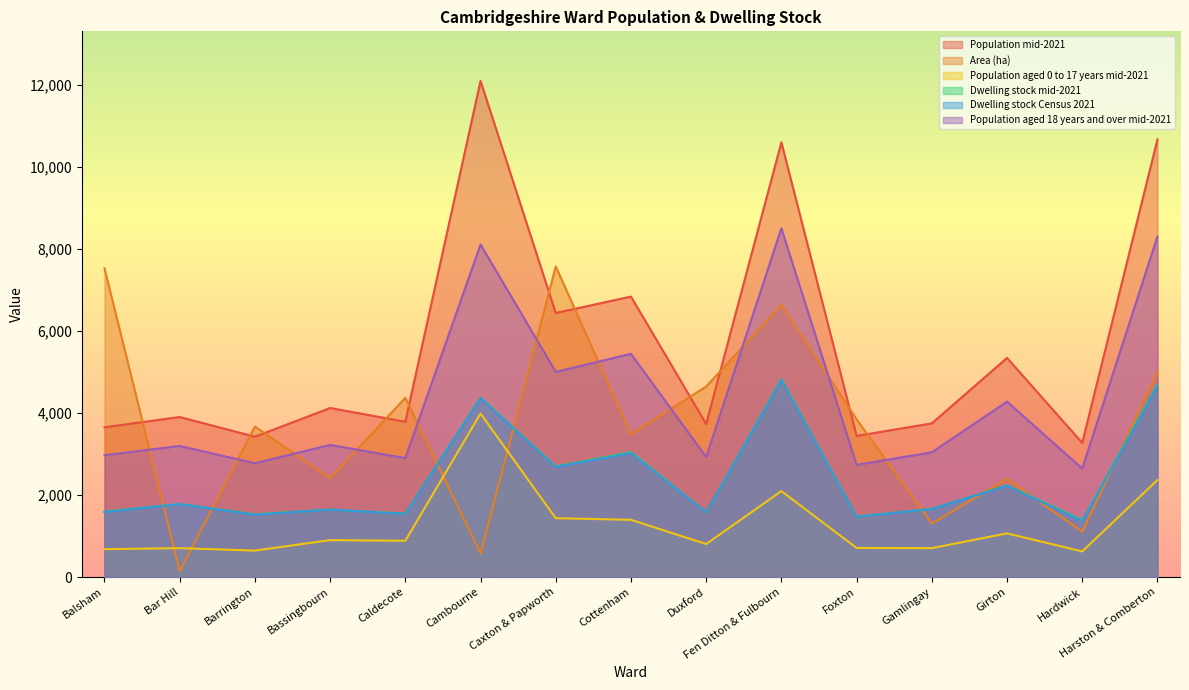

At which category does Area (ha) reach its first local peak?

Barrington